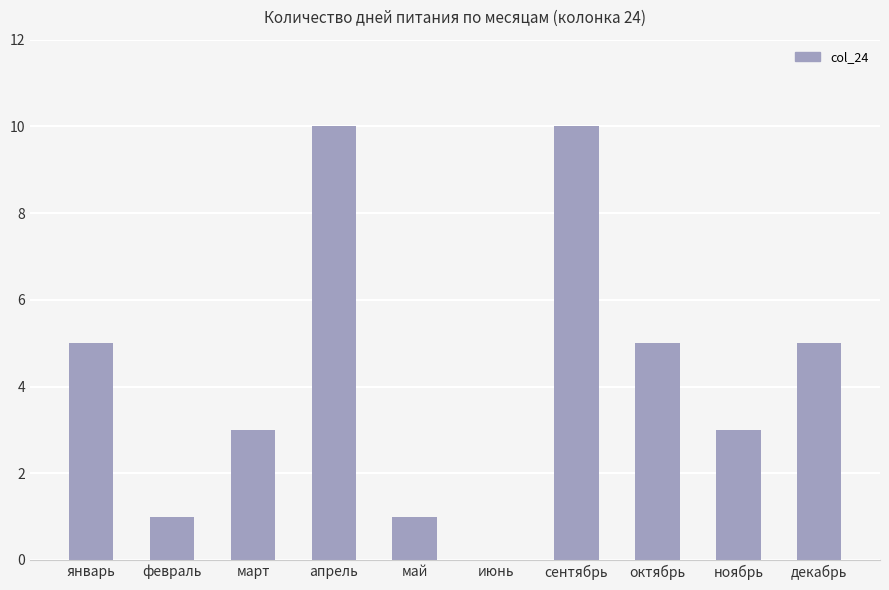

The value at апрель is 16. True or false?

False